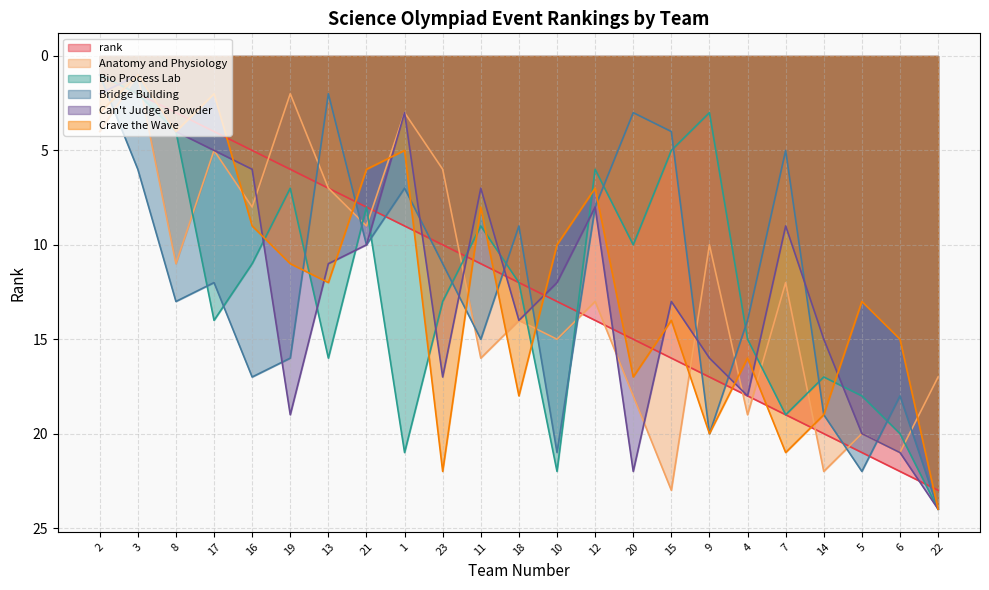

Does the chart display data point markers on the line(s)?

No